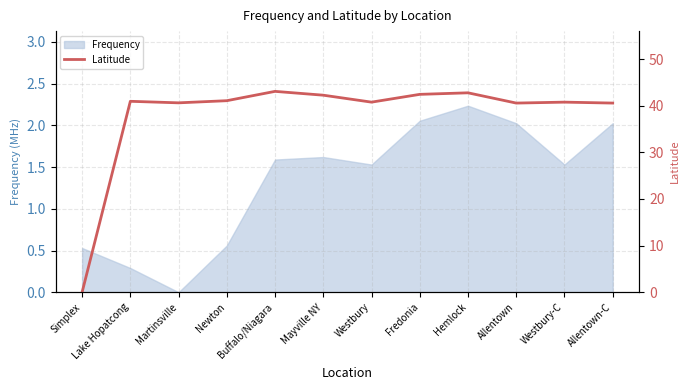

Where does the data first go above 40?

Lake Hopatcong